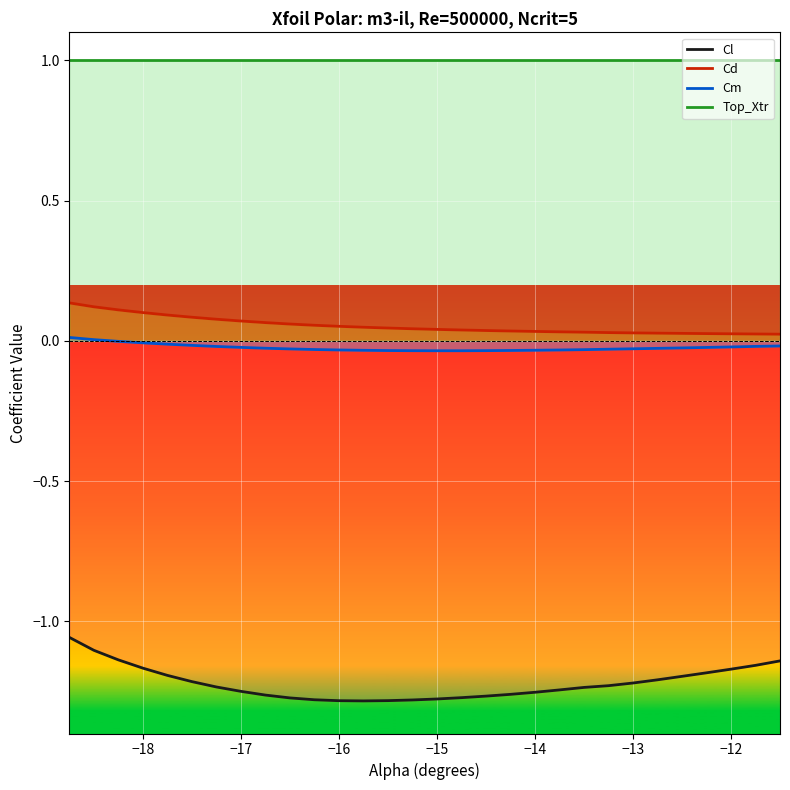

Does the chart display data point markers on the line(s)?

No